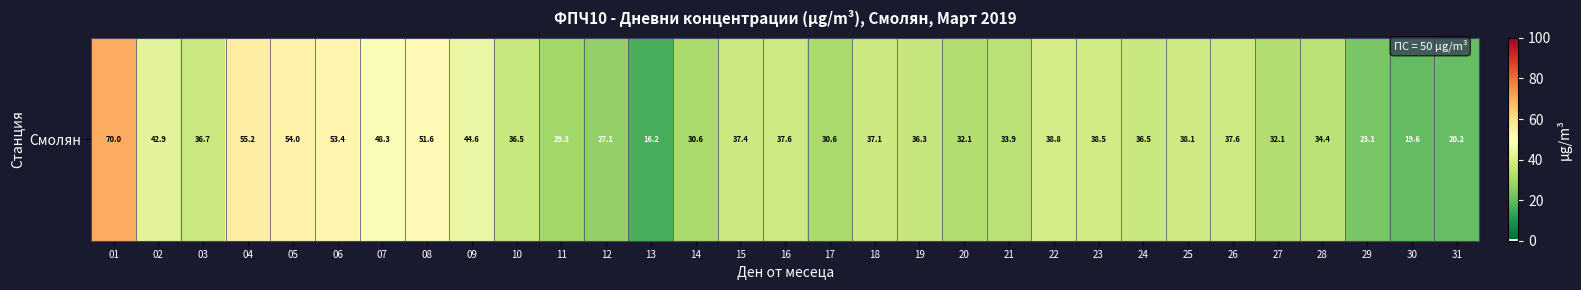

Which category has the lowest value across all series?

13